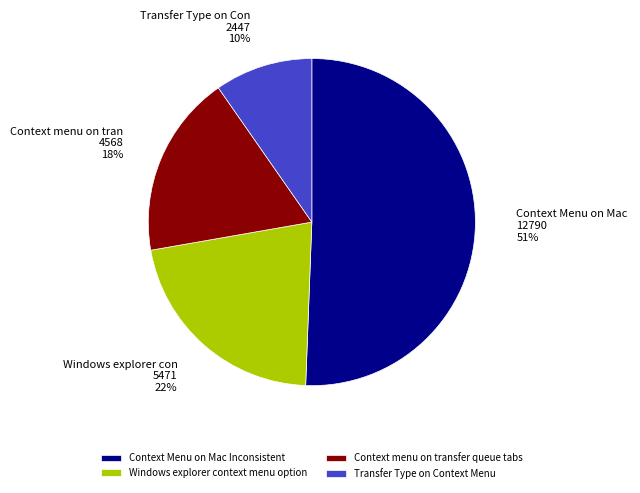

Approximately how many times larger is the value at Context menu on transfer queue tabs compared to Windows explorer context menu option?

0.8